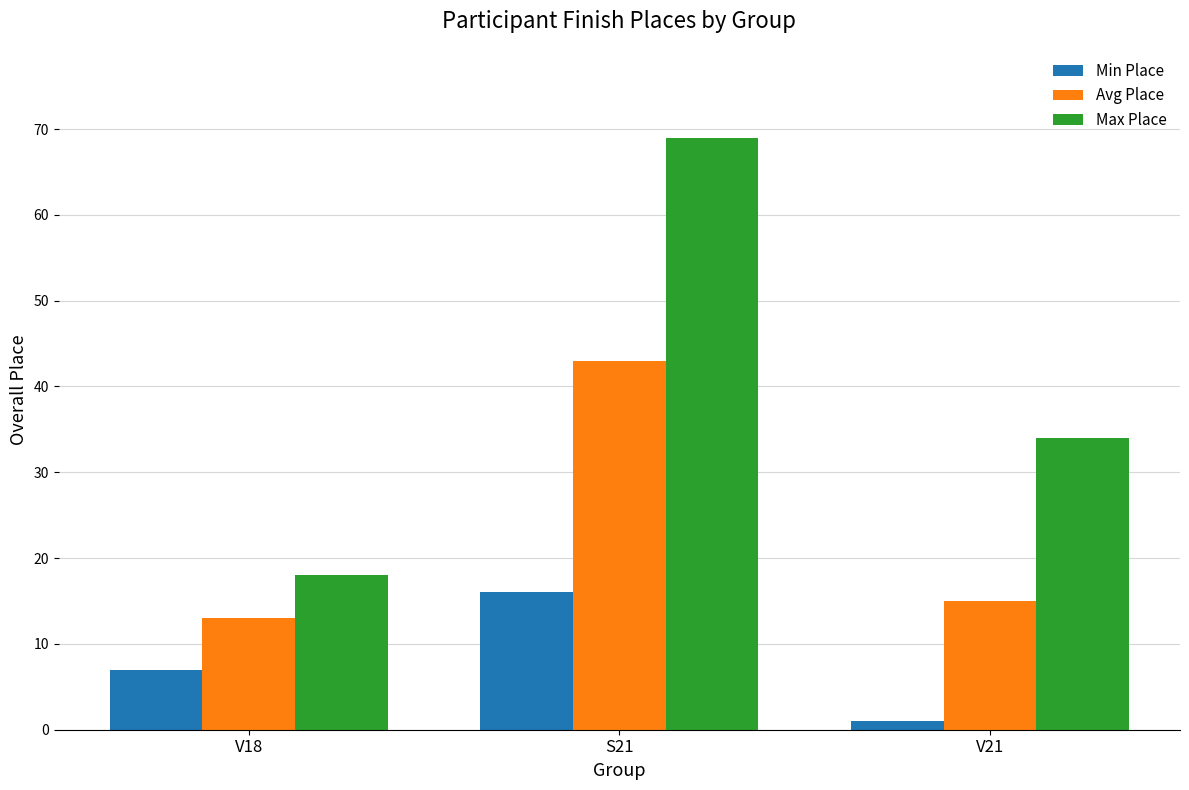

What is the value of the Max Place bar at the 3rd from the left?

34